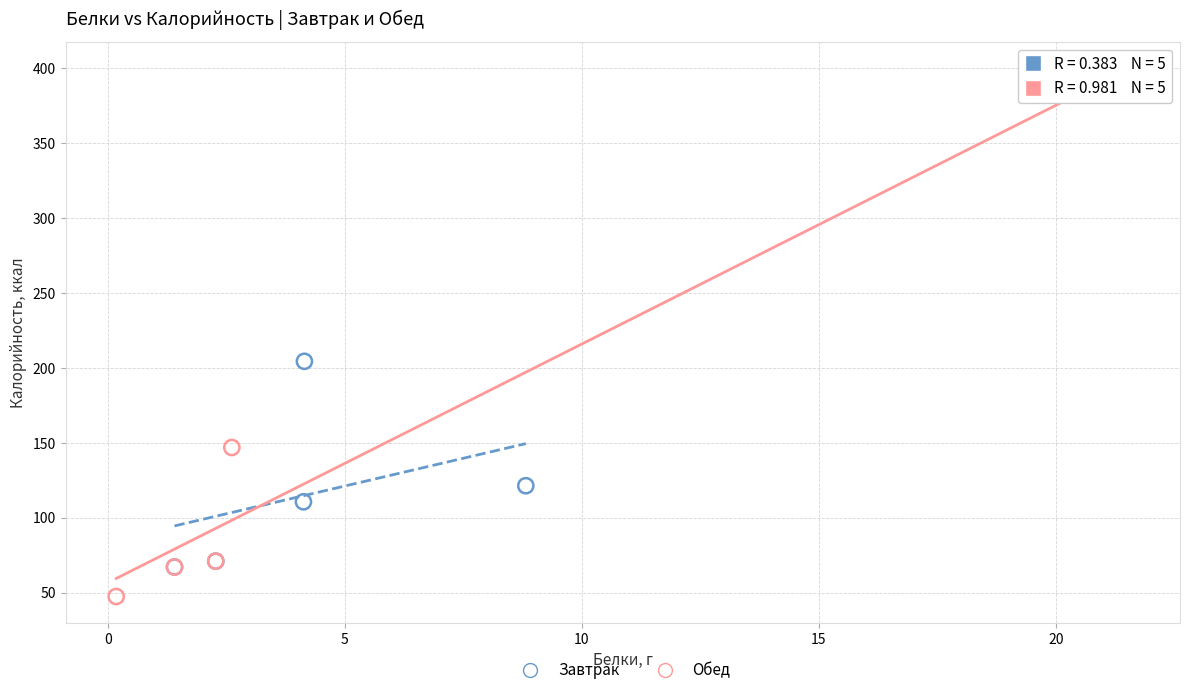

Which series has the largest Y range (max minus min)?

Обед